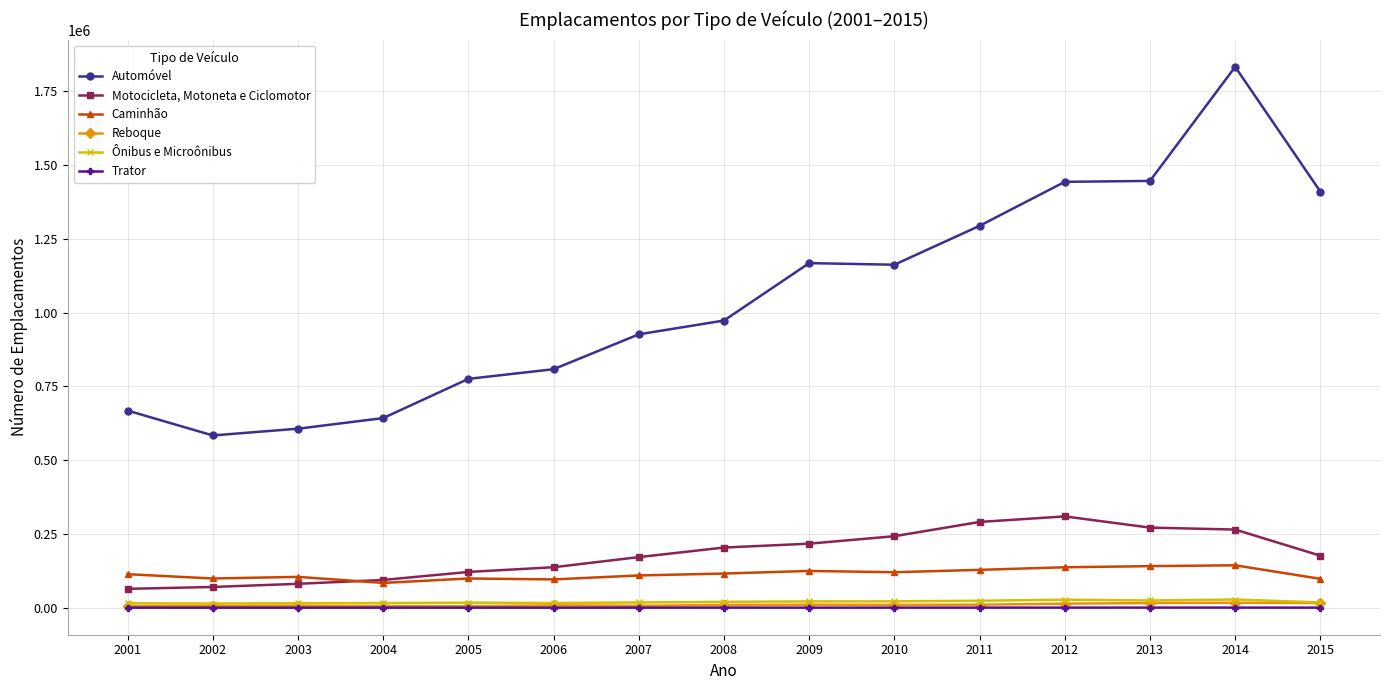

List the series in order of their peak value, lowest first.

Trator, Reboque, Ônibus e Microônibus, Caminhão, Motocicleta, Motoneta e Ciclomotor, Automóvel